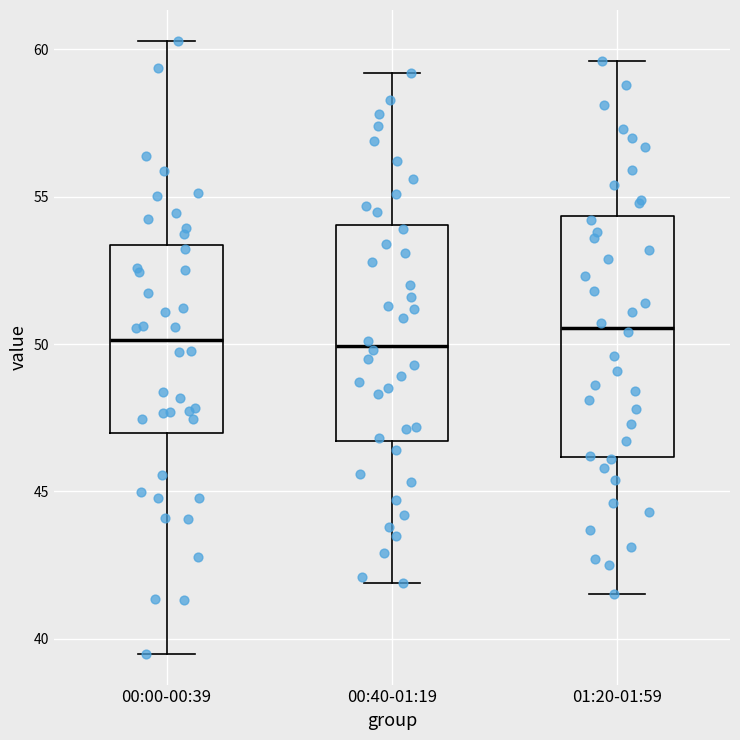

Reading left to right, read every box against the y-axis: the position of its median line, the range the box covers, and the ends of its whiskers. The values are not printed on the chart, so give them approximately, as read against the axis.

00:00-00:39: median 50.0, box 47.0 to 53.5, whiskers 39.5 to 60.5
00:40-01:19: median 50.0, box 46.5 to 54.0, whiskers 42.0 to 59.0
01:20-01:59: median 50.5, box 46.0 to 54.5, whiskers 41.5 to 59.5